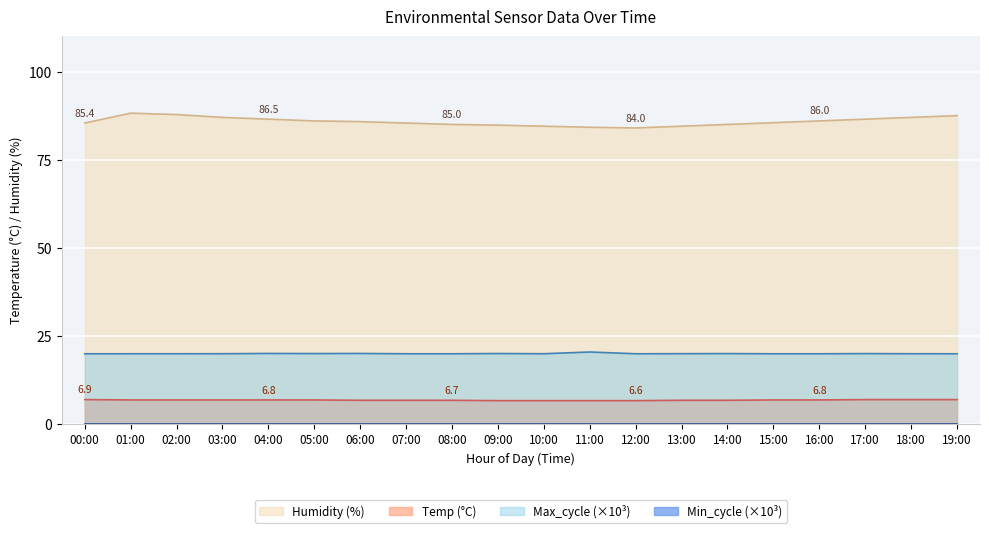

The value of Max_cycle (×10³) at 15:00 is 19.9. True or false?

True